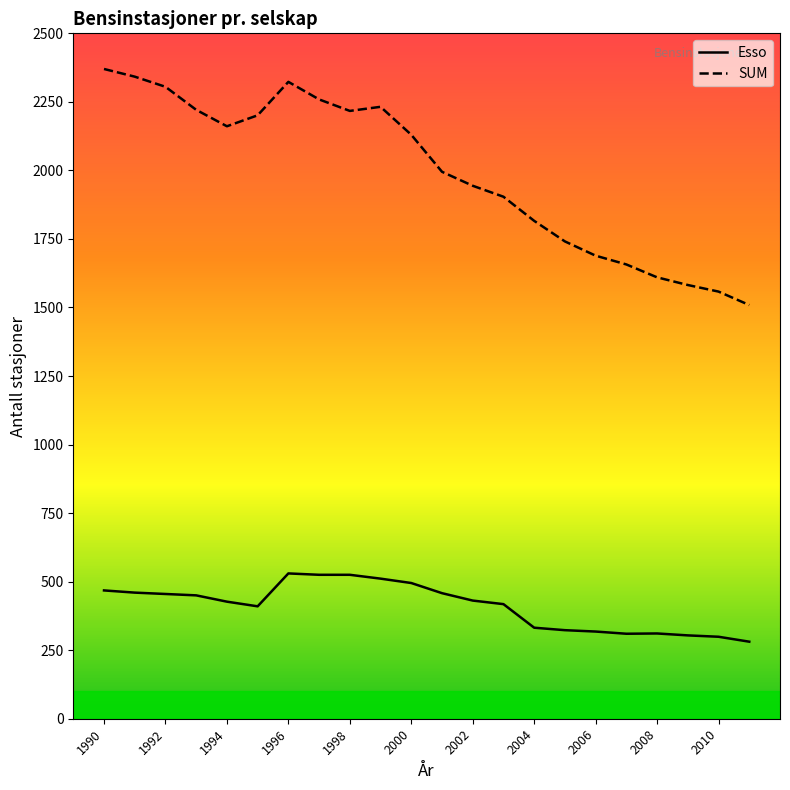

Which series has the largest total across all categories?

SUM